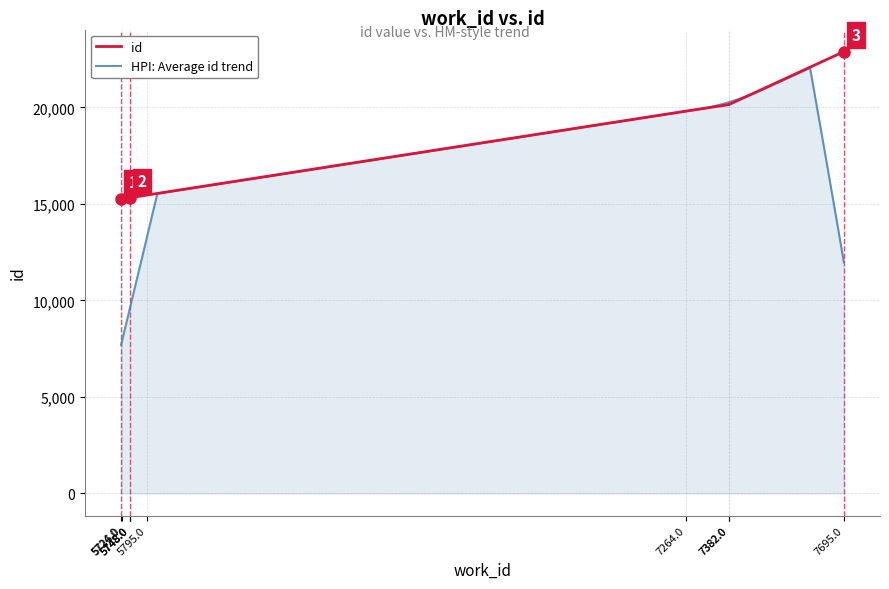

List the labels in order of value, smallest first.

5724, 5726, 5748, 5748, 5748, 5795, 7264, 7382, 7382, 7695